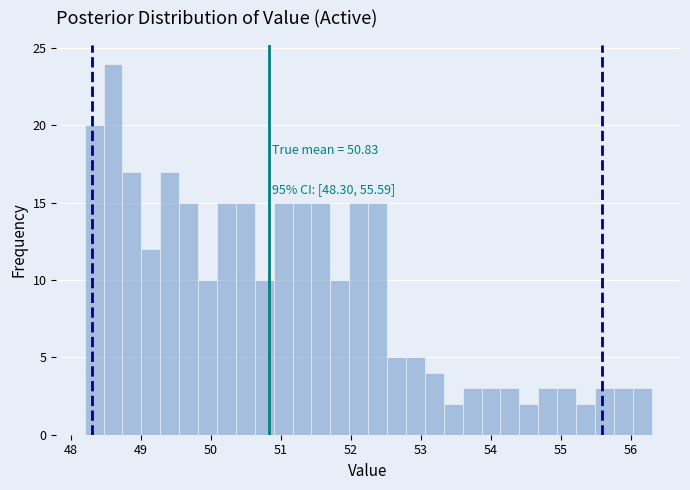

Around what value on the x-axis is the tallest bar? Give the approximate position of its centre, as read against the axis.

48.6